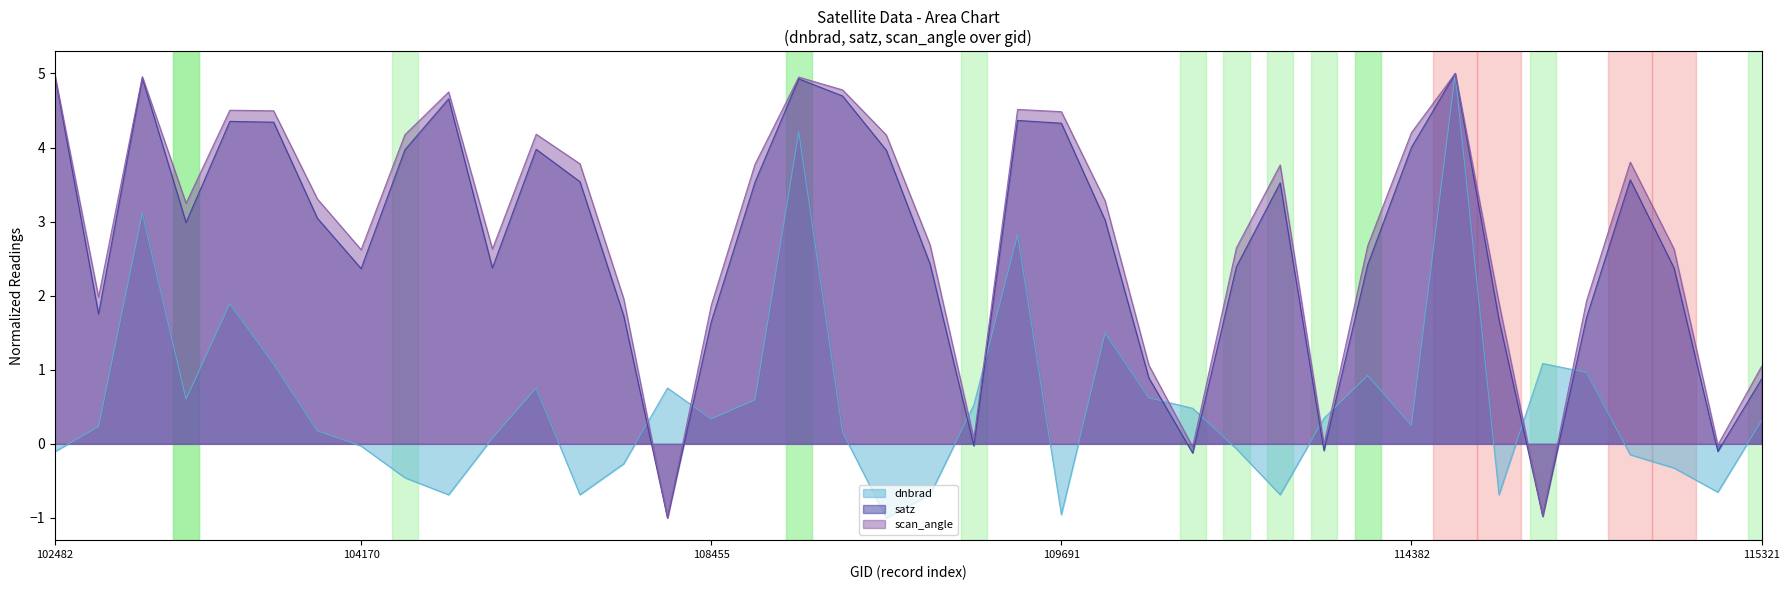

Does the chart have visible grid lines?

No